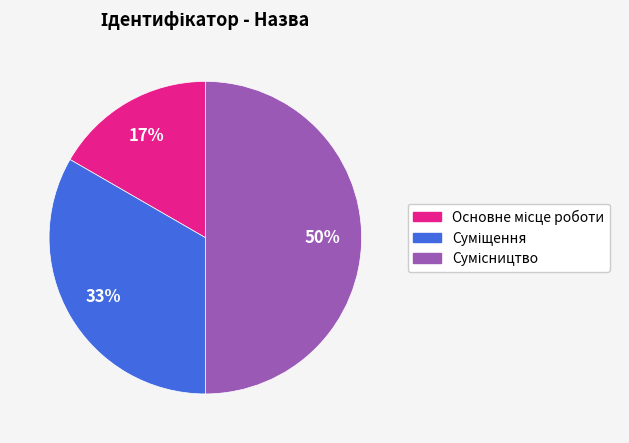

To the nearest percent, what is the average slice percentage?

33%